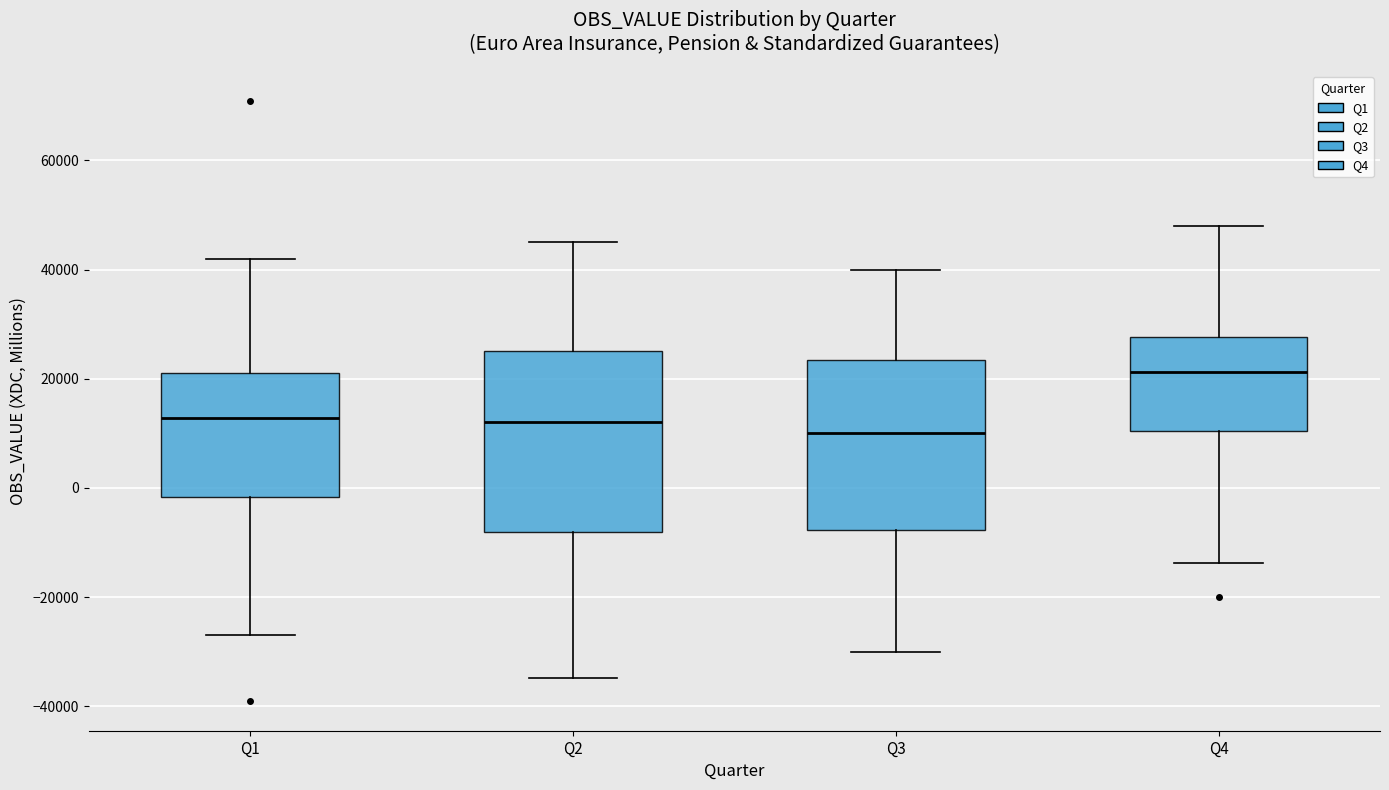

Reading left to right, read every box against the y-axis: the position of its median line, the range the box covers, and the ends of its whiskers. The values are not printed on the chart, so give them approximately, as read against the axis.

Q1: median 12000, box -2000 to 22000, whiskers -26000 to 42000
Q2: median 12000, box -8000 to 26000, whiskers -34000 to 46000
Q3: median 10000, box -8000 to 24000, whiskers -30000 to 40000
Q4: median 22000, box 10000 to 28000, whiskers -14000 to 48000